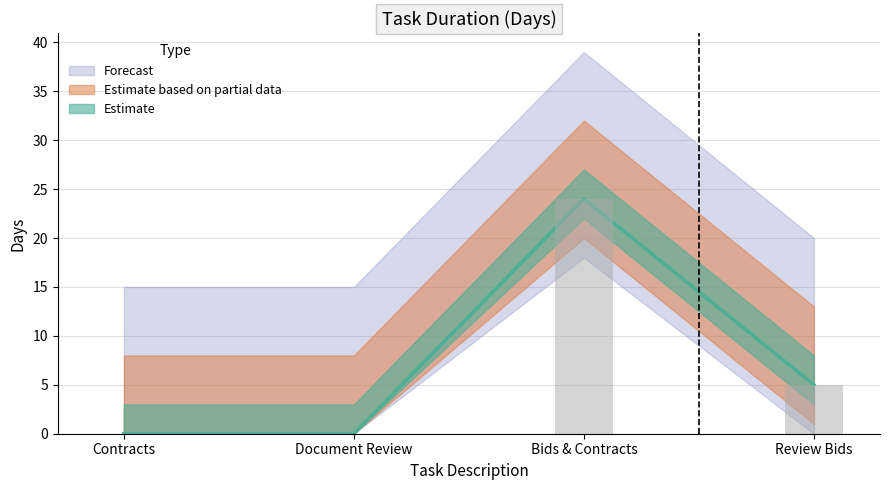

How many bars are there in total?

4